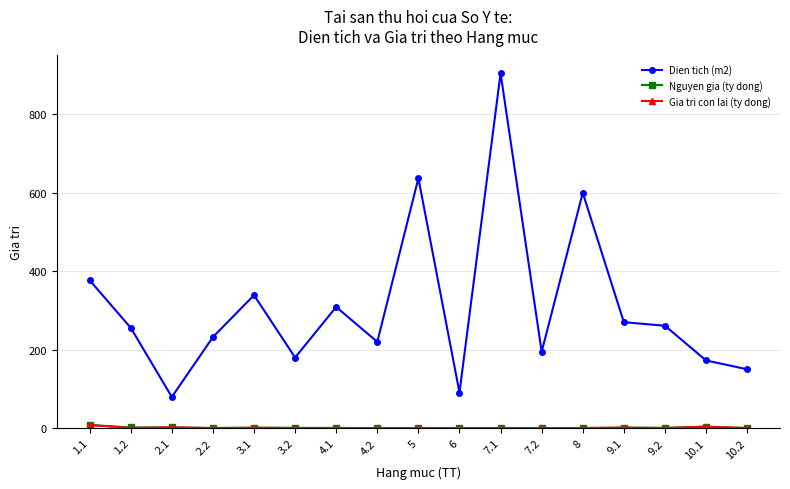

At which category does Dien tich (m2) reach its first local peak?

3.1